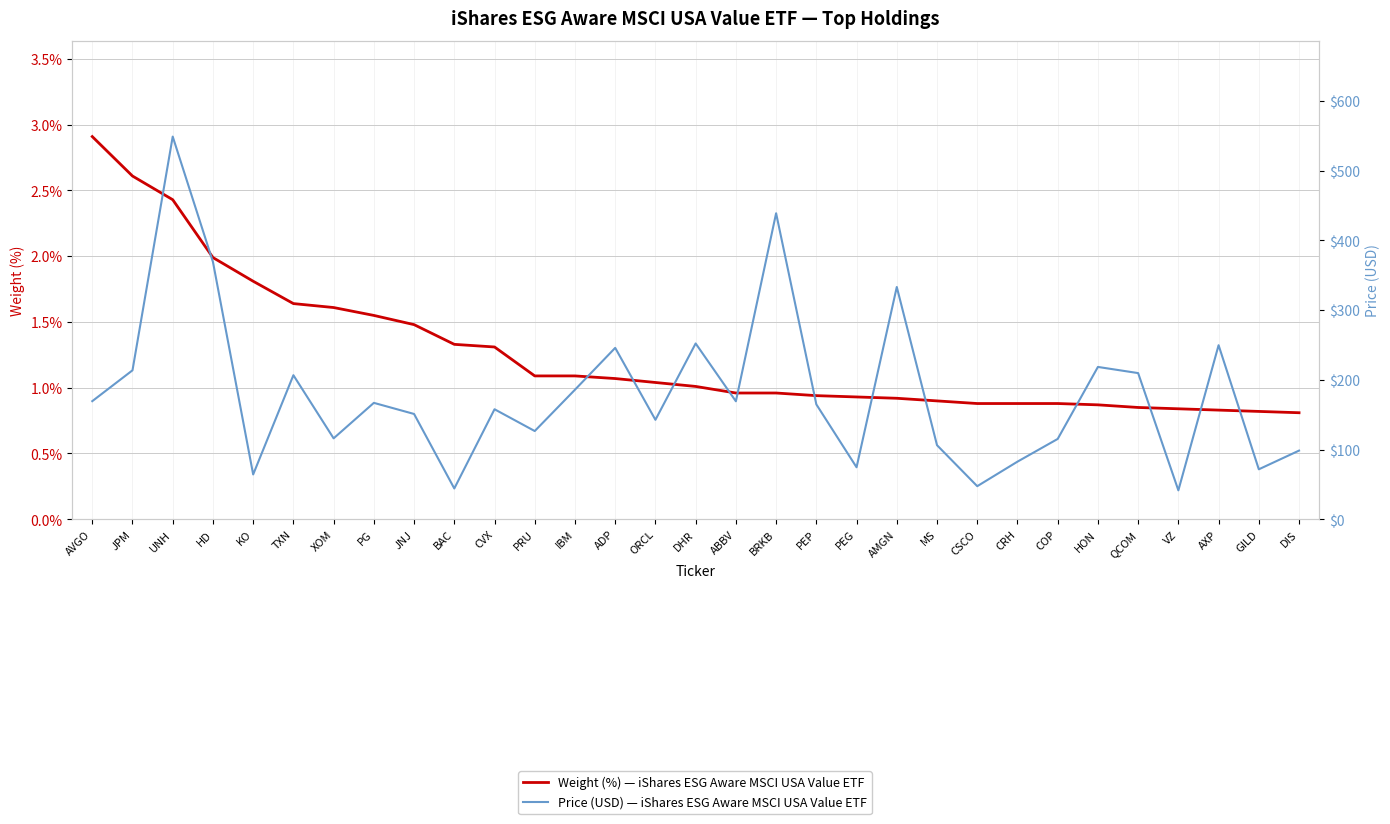

True or false: Weight (%) — iShares ESG Aware MSCI USA Value ETF and Price (USD) — iShares ESG Aware MSCI USA Value ETF intersect in this chart.

False